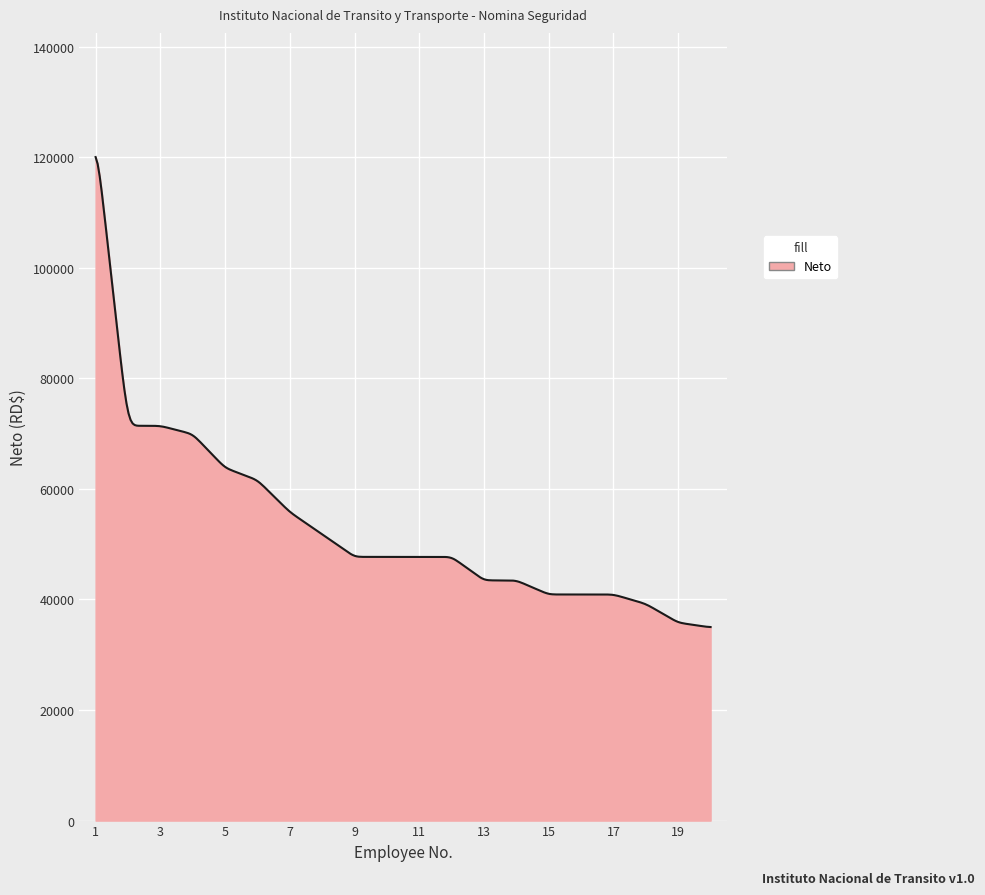

What is the maximum value shown in the chart?

120041.6